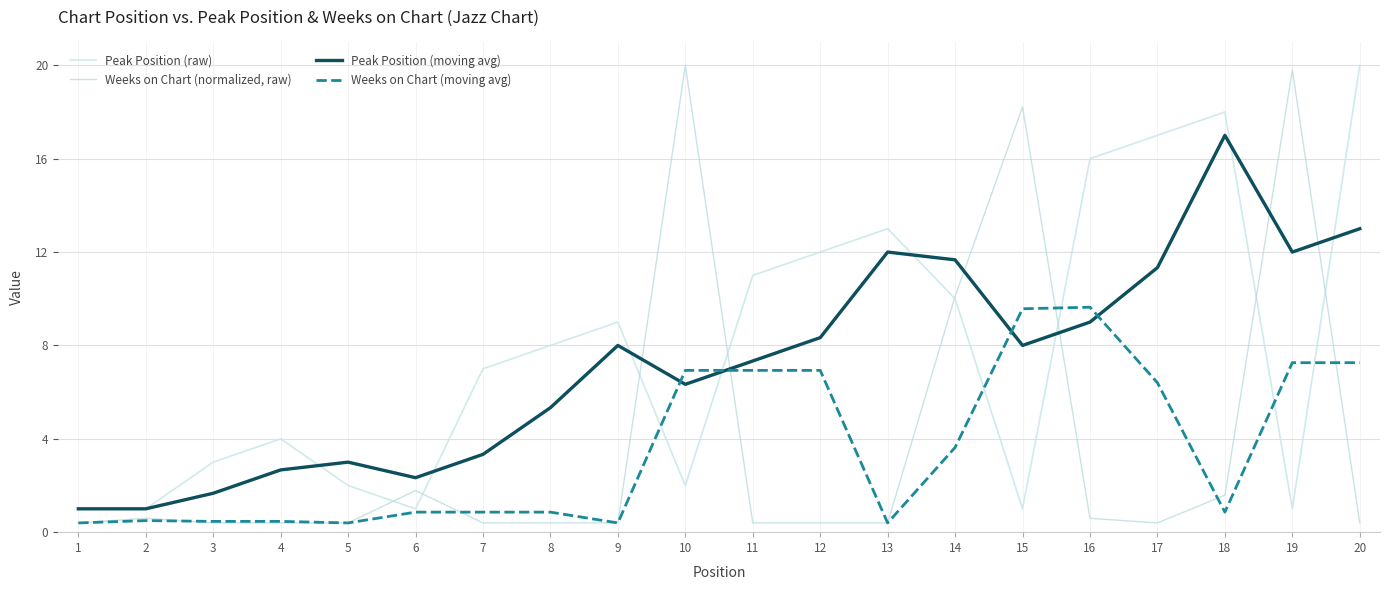

At which category does the chart reach its minimum across all series?

1